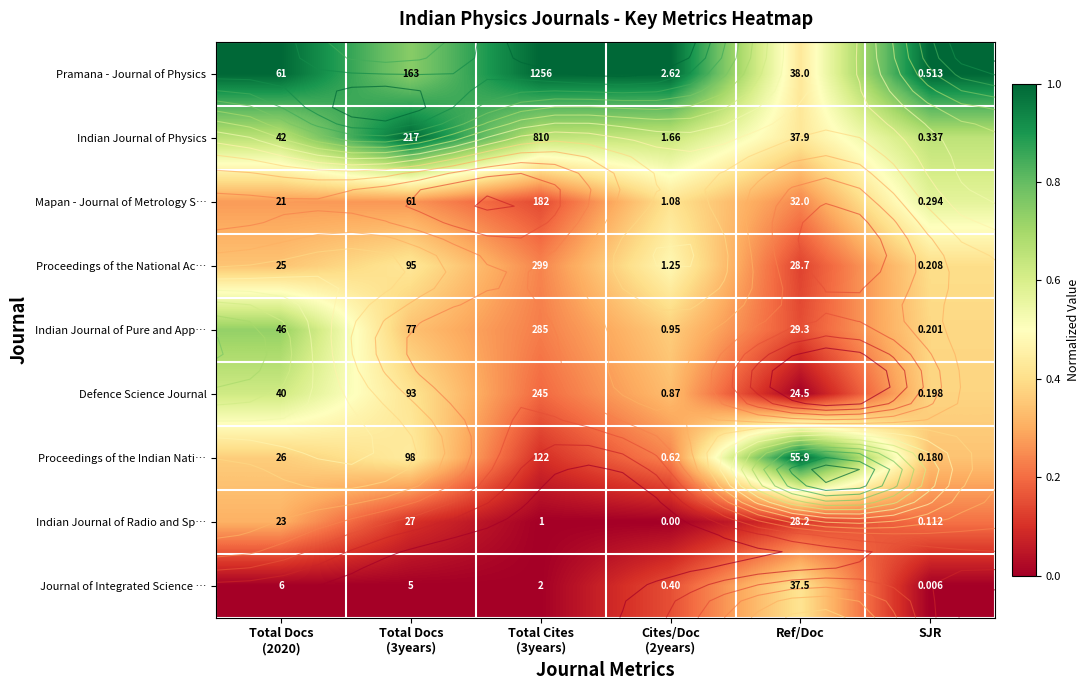

Between SJR and Ref/Doc, which is larger?

SJR